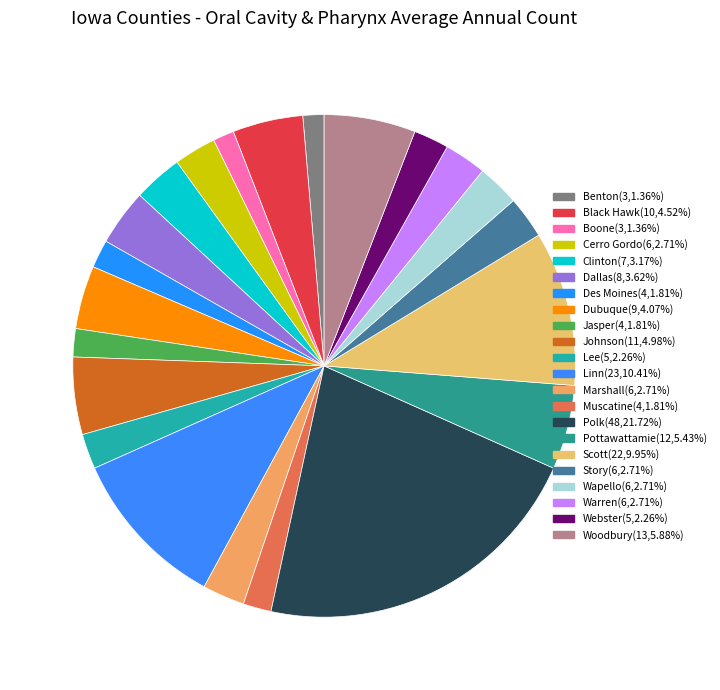

How many segments does this pie chart have?

22